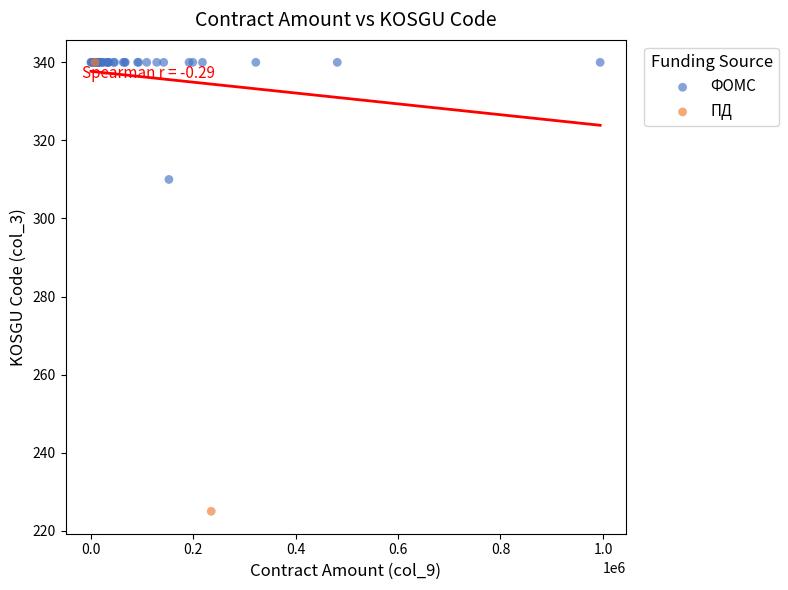

What are all the series names shown in the legend?

ФОМС, ПД